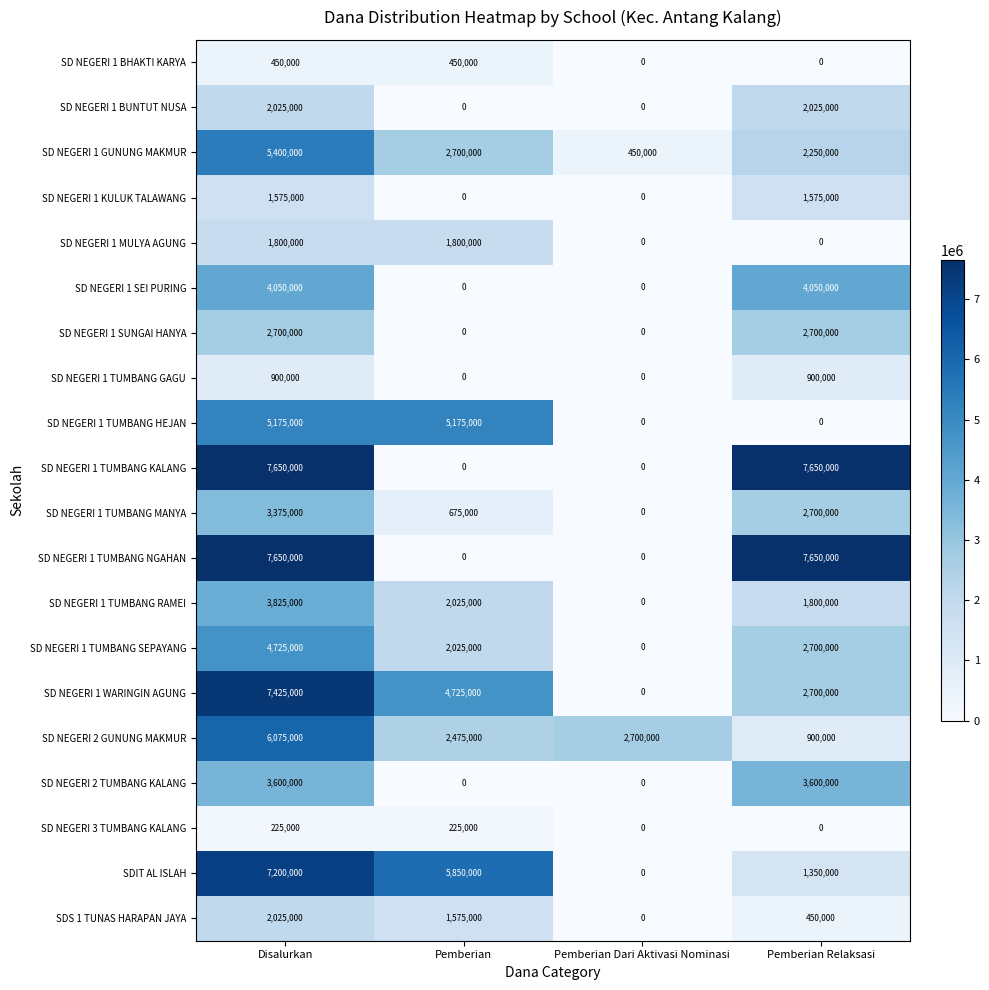

What is the total value across all series at Disalurkan?

77850000